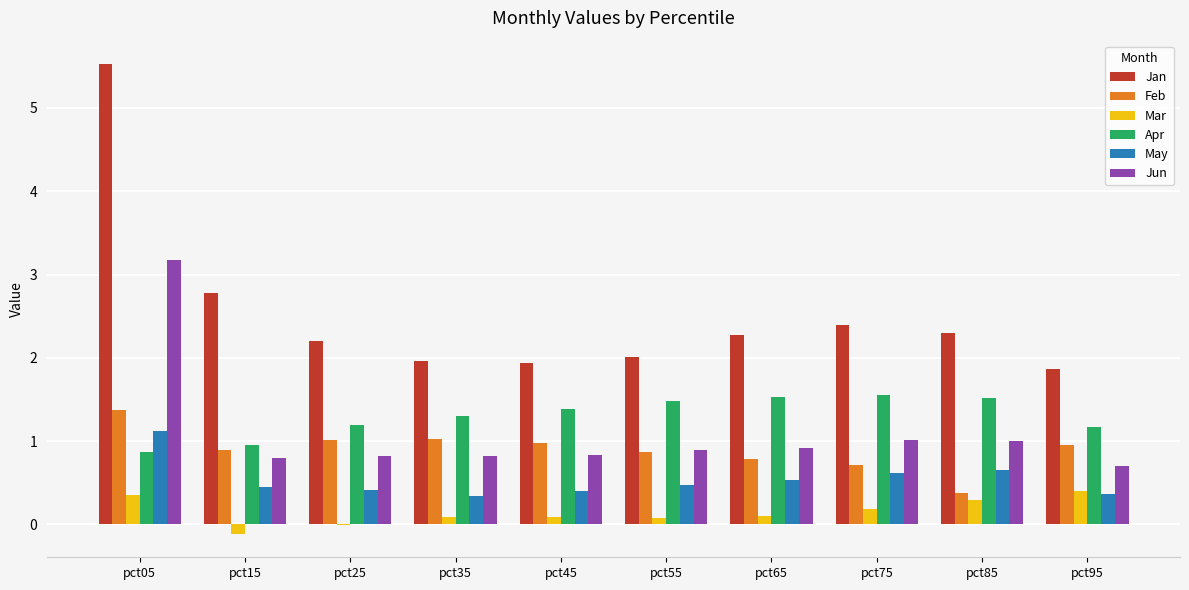

Which series has the largest total across all categories?

Jan